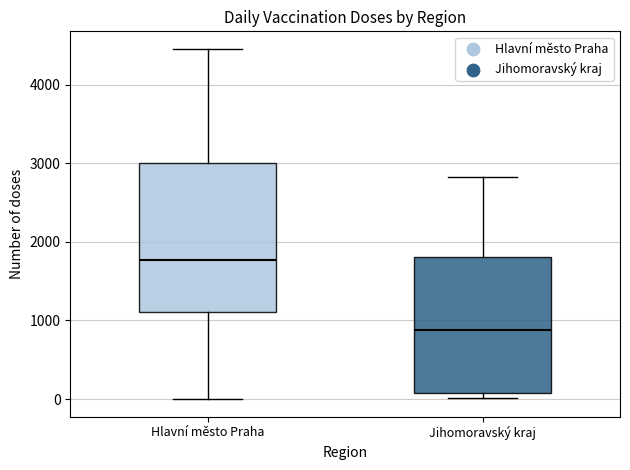

Reading left to right, transcribe this box plot: for each box, give where its median line is, the range the box spans, and where its two whiskers end, as read against the y-axis. The values are not printed on the chart, so give them approximately, as read against the axis.

Hlavní město Praha: median 1800, box 1100 to 3000, whiskers 0 to 4500
Jihomoravský kraj: median 900, box 100 to 1800, whiskers 0 to 2800